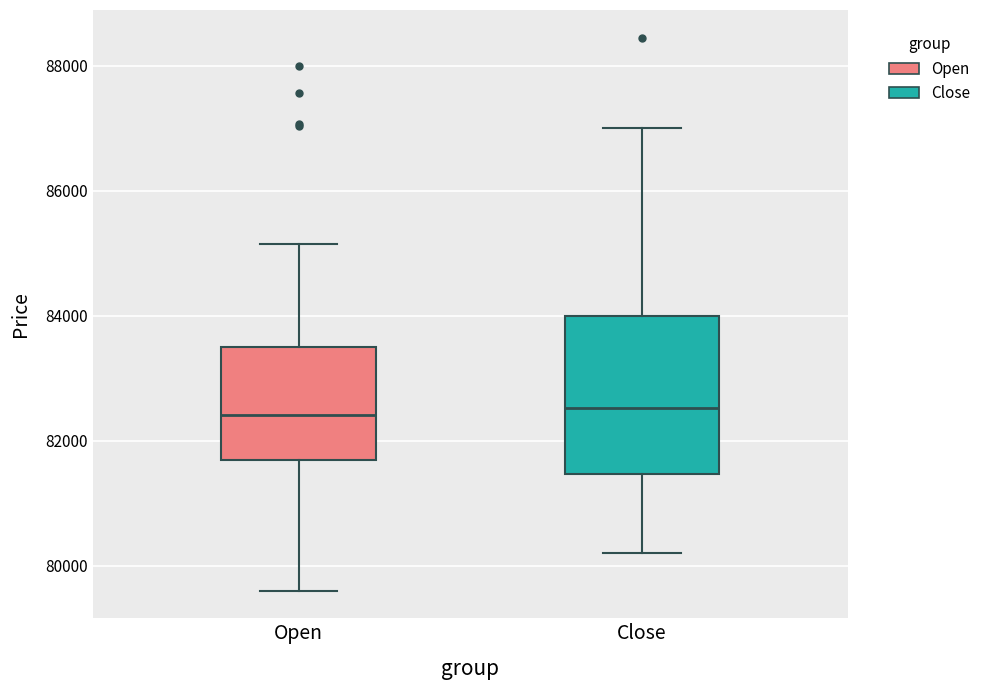

Reading left to right, read every box against the y-axis: the position of its median line, the range the box covers, and the ends of its whiskers. The values are not printed on the chart, so give them approximately, as read against the axis.

Open: median 82400, box 81600 to 83400, whiskers 79600 to 85200
Close: median 82600, box 81400 to 84000, whiskers 80200 to 87000